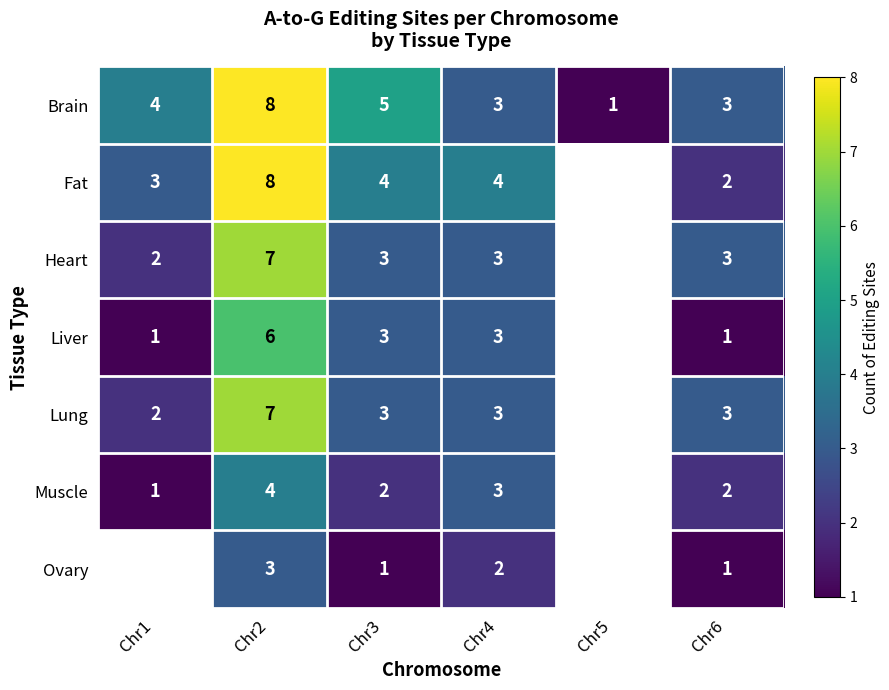

Between Chr6 and Chr3, which is larger?

Chr3